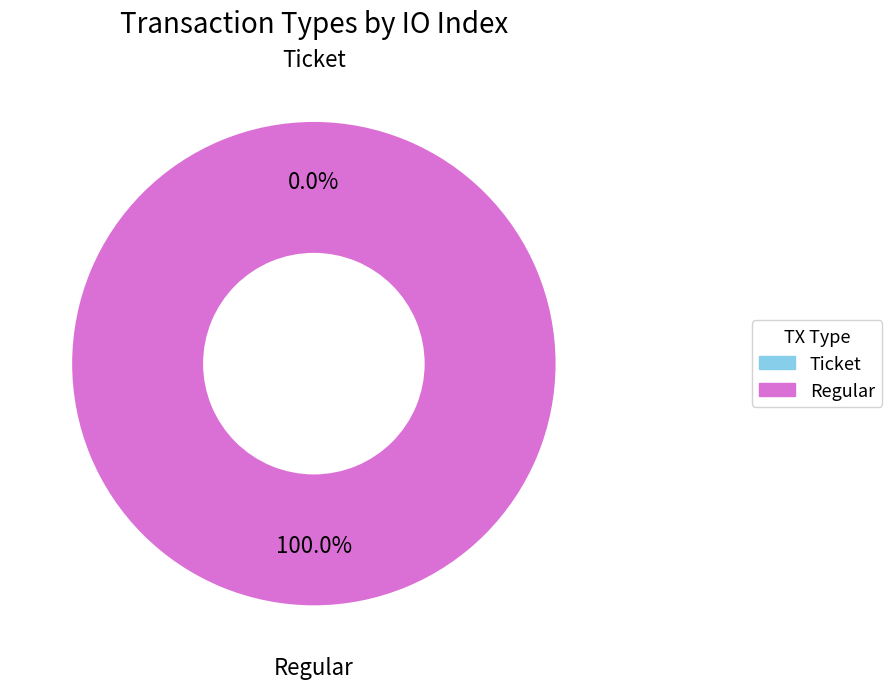

Is it true that Regular is 99% of the pie?

False